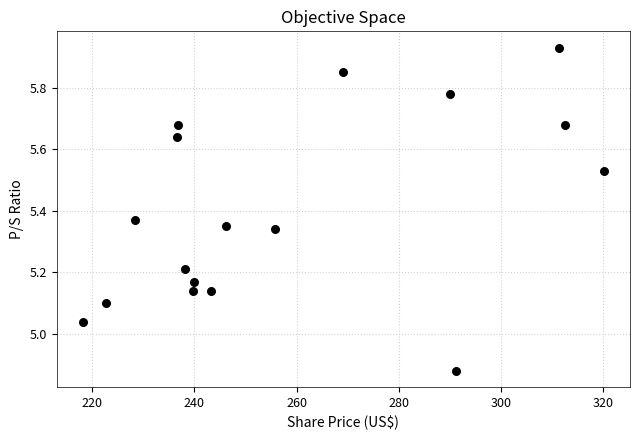

What is the range of X values (max minus min)?

102.0